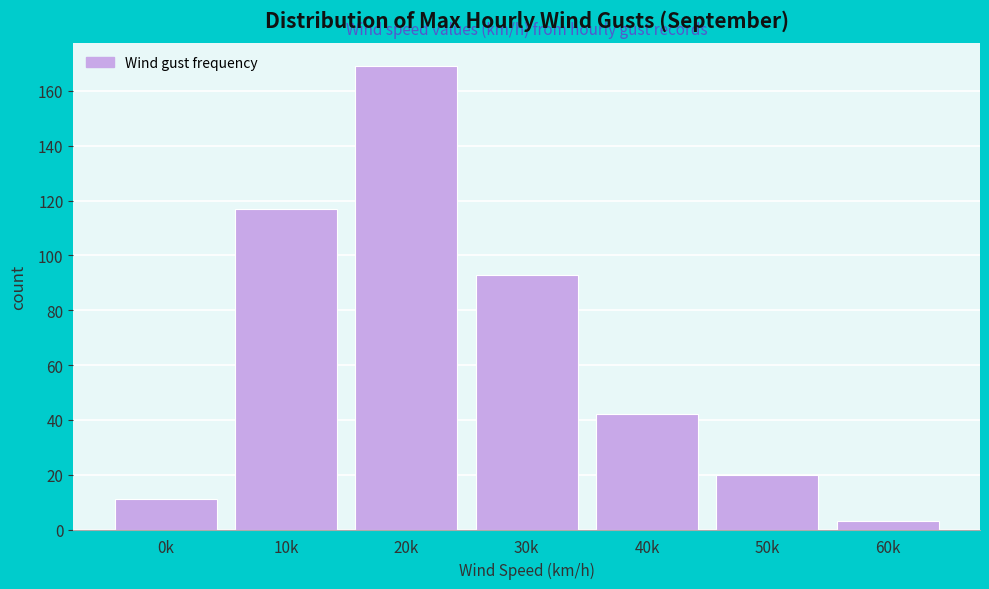

Reading left to right, extract all data points from this chart.

0k=11	10k=117	20k=169	30k=93	40k=42	50k=20	60k=3